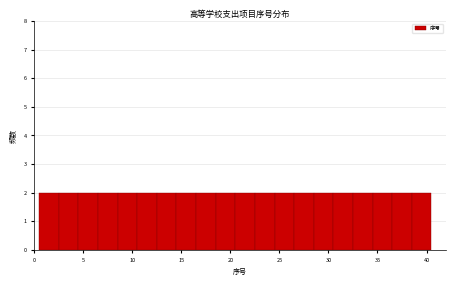

Reading left to right, list every bar in this chart as the range it spans on the x-axis followed by its height. The values are not printed on the chart, so give them approximately, as read against the axis.

0.5 to 2.5: 2
2.5 to 4.5: 2
4.5 to 6.5: 2
6.5 to 8.5: 2
8.5 to 10.5: 2
10.5 to 12.5: 2
12.5 to 14.5: 2
14.5 to 16.5: 2
16.5 to 18.5: 2
18.5 to 20.5: 2
20.5 to 22.5: 2
22.5 to 24.5: 2
24.5 to 26.5: 2
26.5 to 28.5: 2
28.5 to 30.5: 2
30.5 to 32.5: 2
32.5 to 34.5: 2
34.5 to 36.5: 2
36.5 to 38.5: 2
38.5 to 40.5: 2